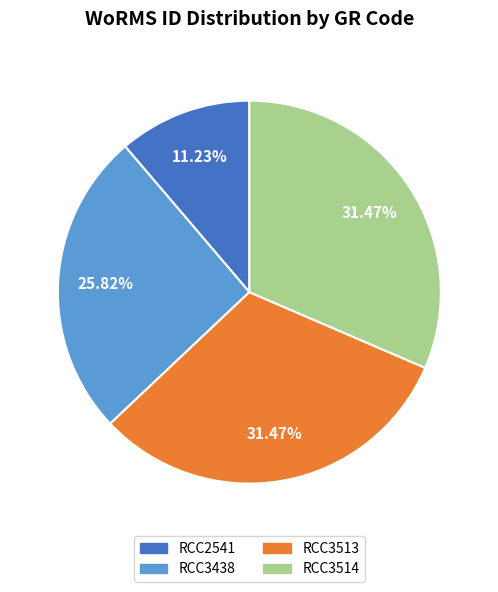

To the nearest percent, what is the difference between the largest and smallest slice percentages?

20%